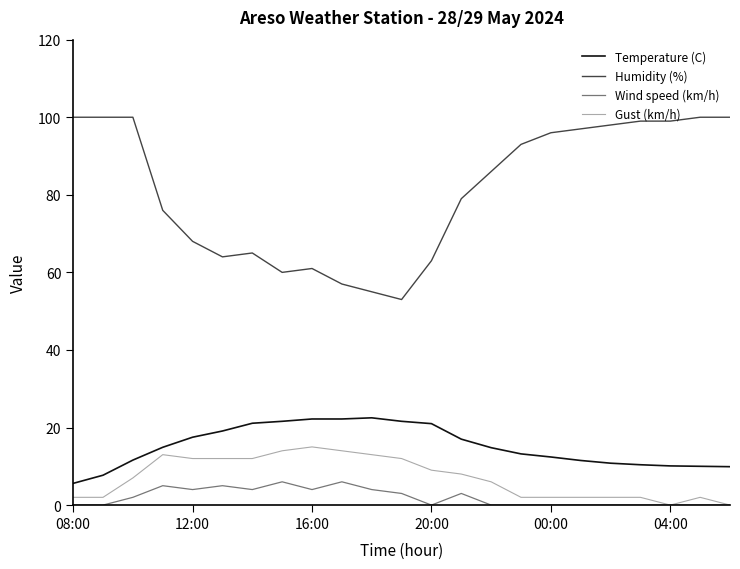

Which series has the largest range (max minus min)?

Humidity (%)